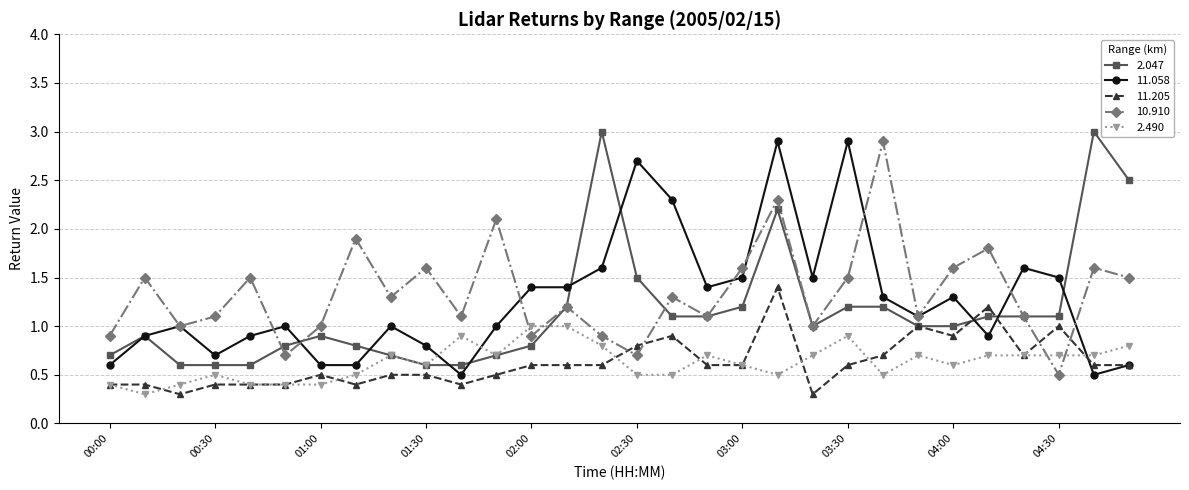

What is the value of the 10.910 point at the 10th from the left?

1.6